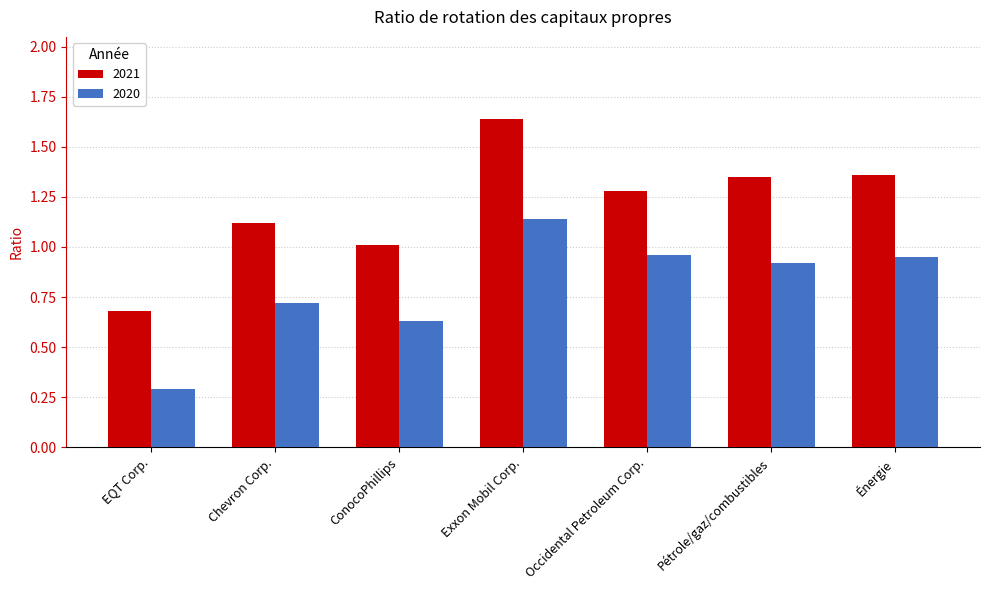

What is the label of the 1st bar from the right?

Énergie